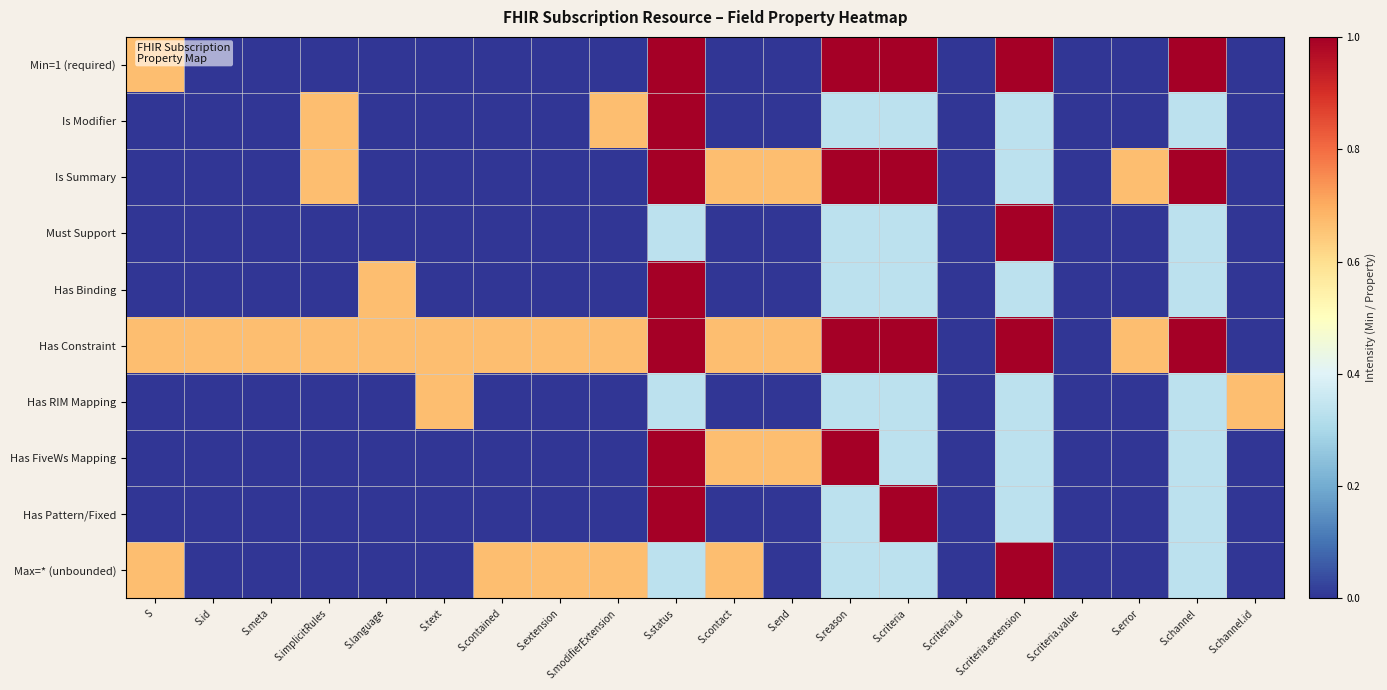

Reading right to left, list all the values displayed in this chart.

Min=1 (required): S.channel.id=0.0	S.channel=1.0	S.error=0.0	S.criteria.value=0.0	S.criteria.extension=1.0	S.criteria.id=0.0	S.criteria=1.0	S.reason=1.0	S.end=0.0	S.contact=0.0	S.status=1.0	S.modifierExtension=0.0	S.extension=0.0	S.contained=0.0	S.text=0.0	S.language=0.0	S.implicitRules=0.0	S.meta=0.0	S.id=0.0	S=0.7
Is Modifier: S.channel.id=0.0	S.channel=0.3	S.error=0.0	S.criteria.value=0.0	S.criteria.extension=0.3	S.criteria.id=0.0	S.criteria=0.3	S.reason=0.3	S.end=0.0	S.contact=0.0	S.status=1.0	S.modifierExtension=0.7	S.extension=0.0	S.contained=0.0	S.text=0.0	S.language=0.0	S.implicitRules=0.7	S.meta=0.0	S.id=0.0	S=0.0
Is Summary: S.channel.id=0.0	S.channel=1.0	S.error=0.7	S.criteria.value=0.0	S.criteria.extension=0.3	S.criteria.id=0.0	S.criteria=1.0	S.reason=1.0	S.end=0.7	S.contact=0.7	S.status=1.0	S.modifierExtension=0.0	S.extension=0.0	S.contained=0.0	S.text=0.0	S.language=0.0	S.implicitRules=0.7	S.meta=0.0	S.id=0.0	S=0.0
Must Support: S.channel.id=0.0	S.channel=0.3	S.error=0.0	S.criteria.value=0.0	S.criteria.extension=1.0	S.criteria.id=0.0	S.criteria=0.3	S.reason=0.3	S.end=0.0	S.contact=0.0	S.status=0.3	S.modifierExtension=0.0	S.extension=0.0	S.contained=0.0	S.text=0.0	S.language=0.0	S.implicitRules=0.0	S.meta=0.0	S.id=0.0	S=0.0
Has Binding: S.channel.id=0.0	S.channel=0.3	S.error=0.0	S.criteria.value=0.0	S.criteria.extension=0.3	S.criteria.id=0.0	S.criteria=0.3	S.reason=0.3	S.end=0.0	S.contact=0.0	S.status=1.0	S.modifierExtension=0.0	S.extension=0.0	S.contained=0.0	S.text=0.0	S.language=0.7	S.implicitRules=0.0	S.meta=0.0	S.id=0.0	S=0.0
Has Constraint: S.channel.id=0.0	S.channel=1.0	S.error=0.7	S.criteria.value=0.0	S.criteria.extension=1.0	S.criteria.id=0.0	S.criteria=1.0	S.reason=1.0	S.end=0.7	S.contact=0.7	S.status=1.0	S.modifierExtension=0.7	S.extension=0.7	S.contained=0.7	S.text=0.7	S.language=0.7	S.implicitRules=0.7	S.meta=0.7	S.id=0.7	S=0.7
Has RIM Mapping: S.channel.id=0.7	S.channel=0.3	S.error=0.0	S.criteria.value=0.0	S.criteria.extension=0.3	S.criteria.id=0.0	S.criteria=0.3	S.reason=0.3	S.end=0.0	S.contact=0.0	S.status=0.3	S.modifierExtension=0.0	S.extension=0.0	S.contained=0.0	S.text=0.7	S.language=0.0	S.implicitRules=0.0	S.meta=0.0	S.id=0.0	S=0.0
Has FiveWs Mapping: S.channel.id=0.0	S.channel=0.3	S.error=0.0	S.criteria.value=0.0	S.criteria.extension=0.3	S.criteria.id=0.0	S.criteria=0.3	S.reason=1.0	S.end=0.7	S.contact=0.7	S.status=1.0	S.modifierExtension=0.0	S.extension=0.0	S.contained=0.0	S.text=0.0	S.language=0.0	S.implicitRules=0.0	S.meta=0.0	S.id=0.0	S=0.0
Has Pattern/Fixed: S.channel.id=0.0	S.channel=0.3	S.error=0.0	S.criteria.value=0.0	S.criteria.extension=0.3	S.criteria.id=0.0	S.criteria=1.0	S.reason=0.3	S.end=0.0	S.contact=0.0	S.status=1.0	S.modifierExtension=0.0	S.extension=0.0	S.contained=0.0	S.text=0.0	S.language=0.0	S.implicitRules=0.0	S.meta=0.0	S.id=0.0	S=0.0
Max=* (unbounded): S.channel.id=0.0	S.channel=0.3	S.error=0.0	S.criteria.value=0.0	S.criteria.extension=1.0	S.criteria.id=0.0	S.criteria=0.3	S.reason=0.3	S.end=0.0	S.contact=0.7	S.status=0.3	S.modifierExtension=0.7	S.extension=0.7	S.contained=0.7	S.text=0.0	S.language=0.0	S.implicitRules=0.0	S.meta=0.0	S.id=0.0	S=0.7